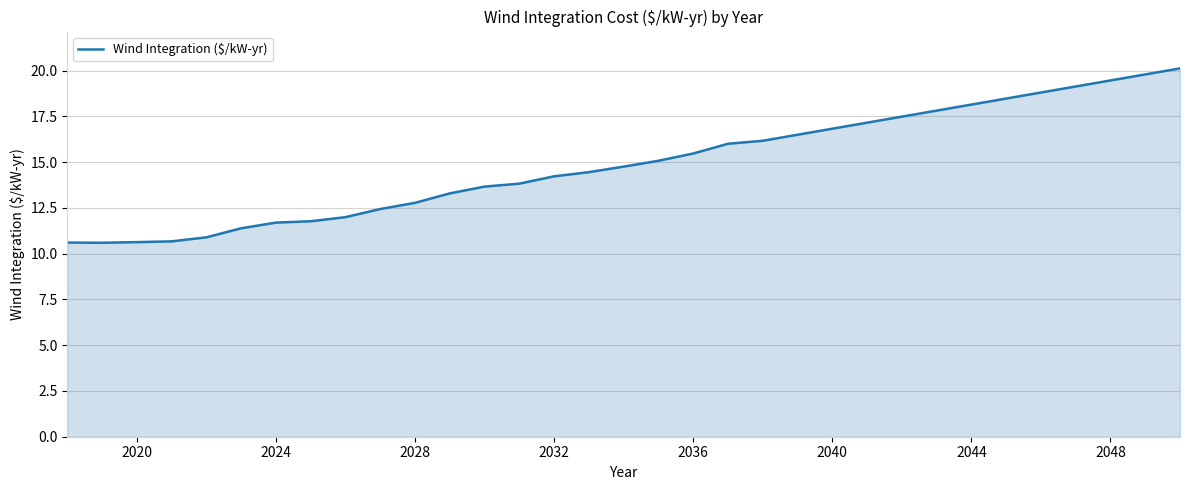

What is the minimum value shown in the chart?

10.6